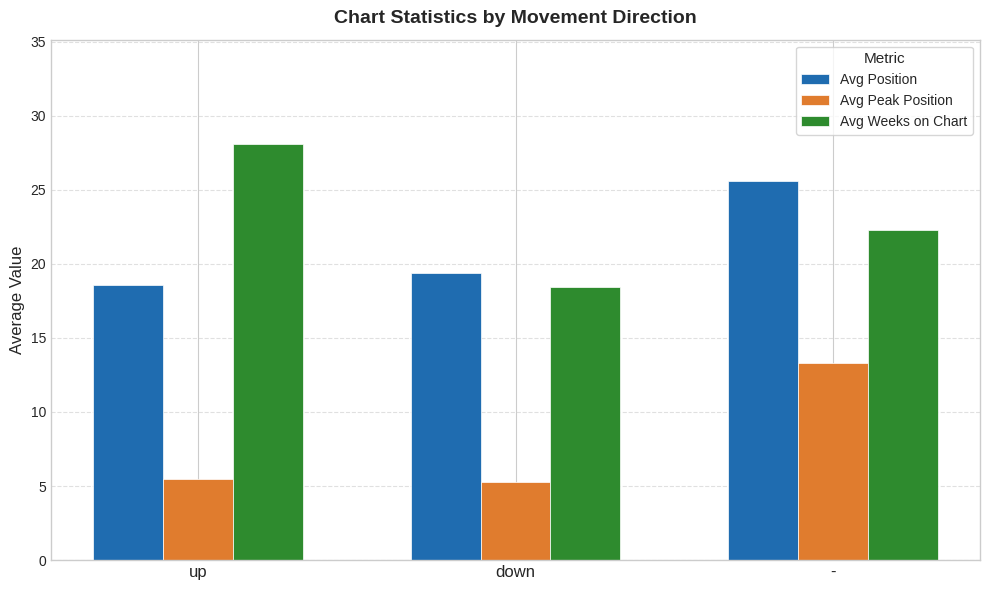

At which category is the sum across all series the highest?

-